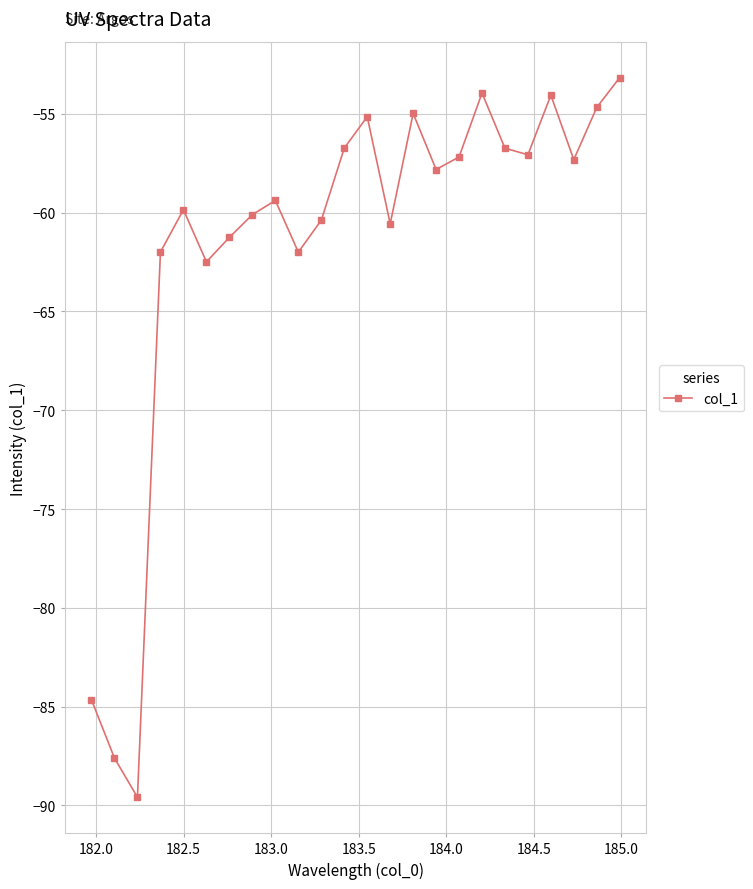

What is the smallest value displayed?

-89.6